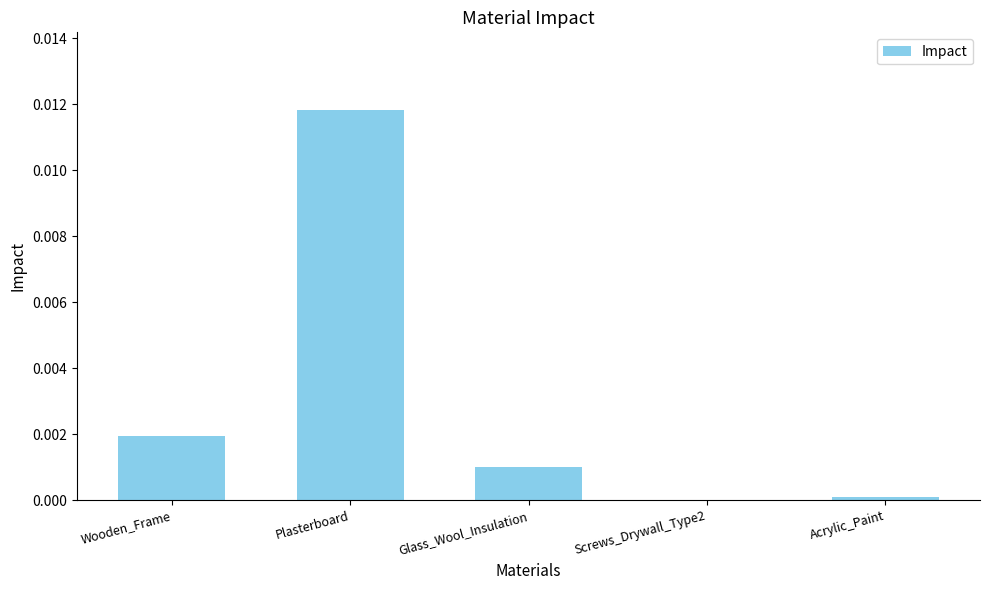

Which has a higher value, Wooden_Frame or Glass_Wool_Insulation?

Wooden_Frame